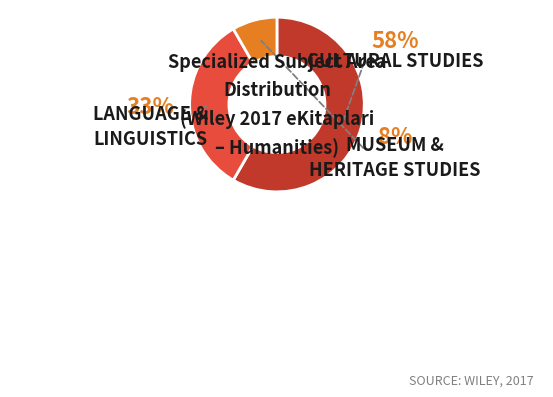

Is there a majority slice in this chart?

Yes